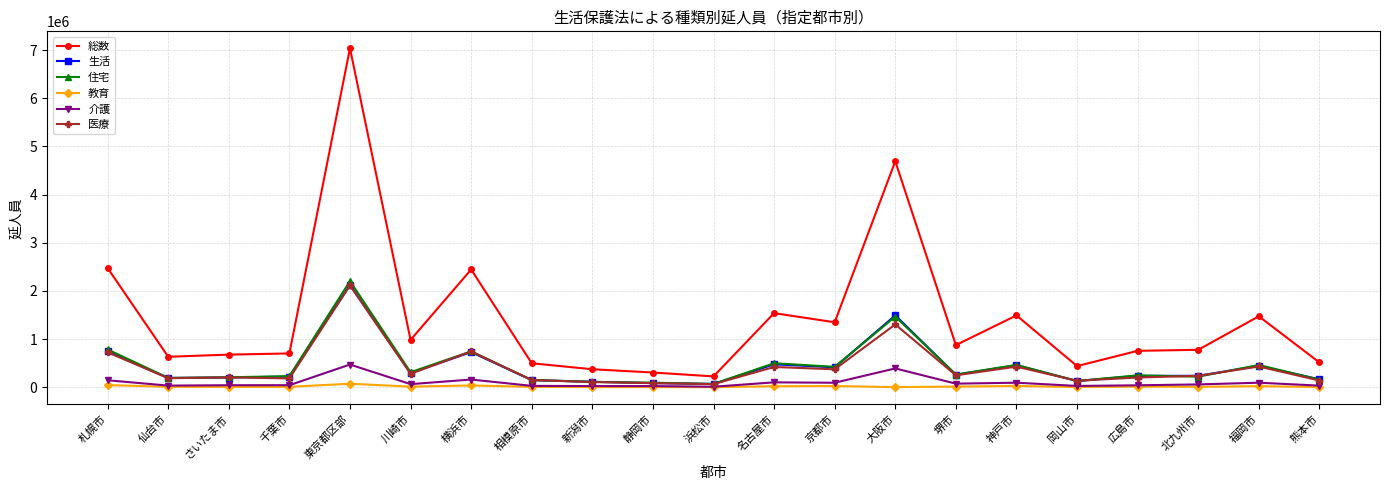

Which series has the largest total across all categories?

総数